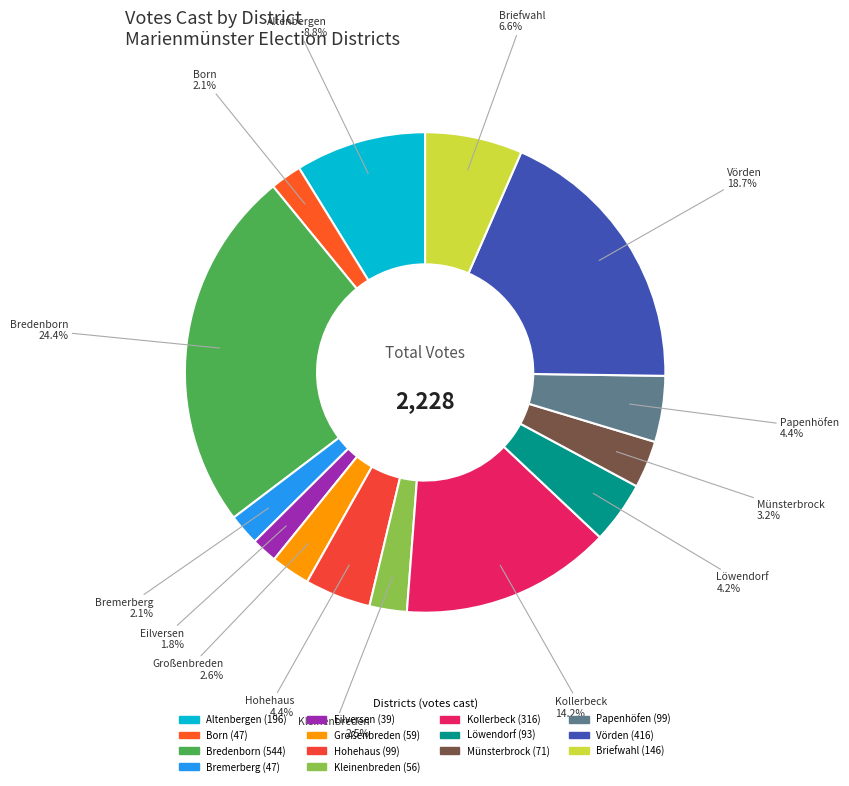

What percentage is the Löwendorf slice, to the nearest percent?

4%